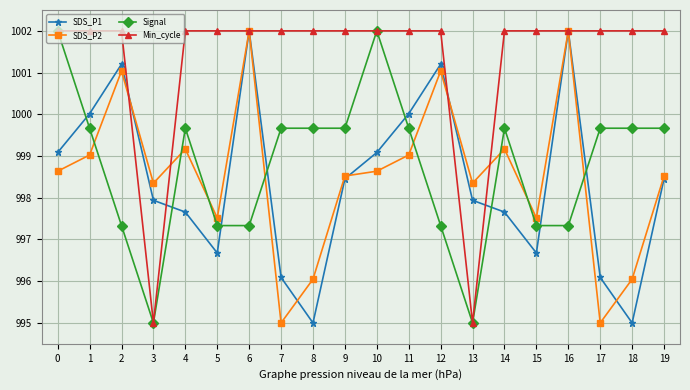

Does the chart display data point markers on the line(s)?

Yes